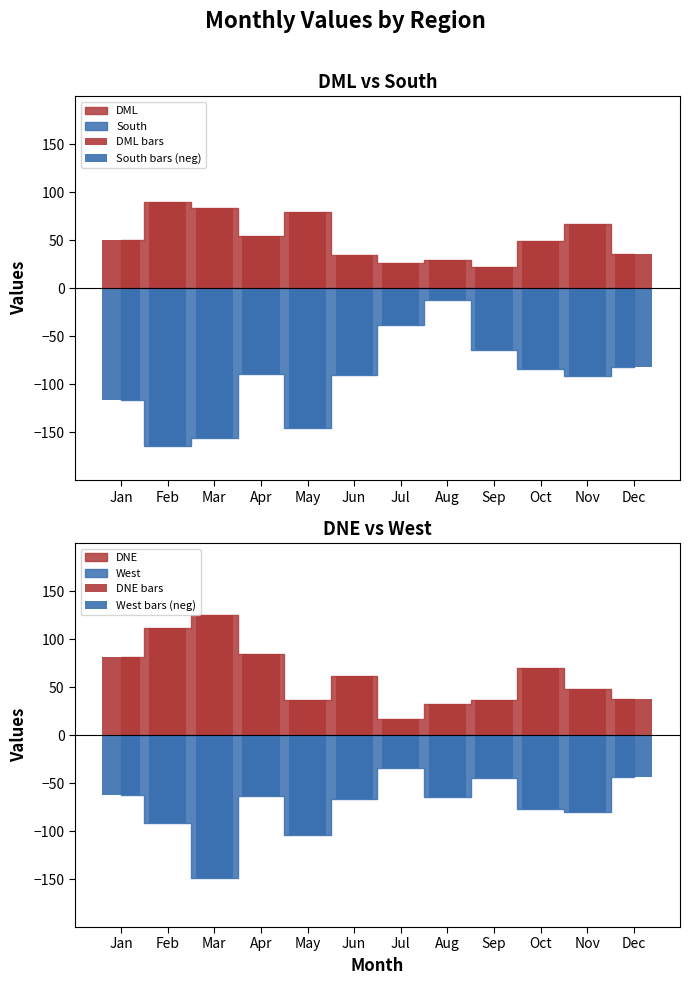

What is the sum of the DNE bars values at Jul and Mar?

142